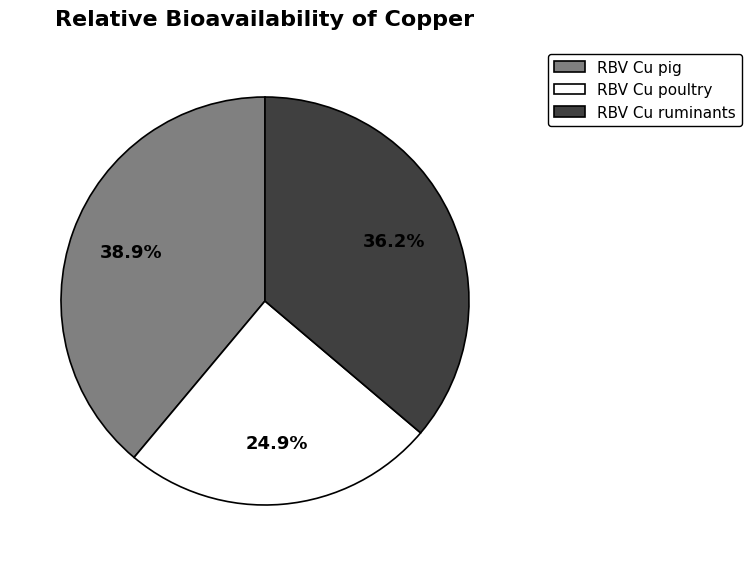

Combined, do RBV Cu poultry and RBV Cu pig account for over 50%?

Yes